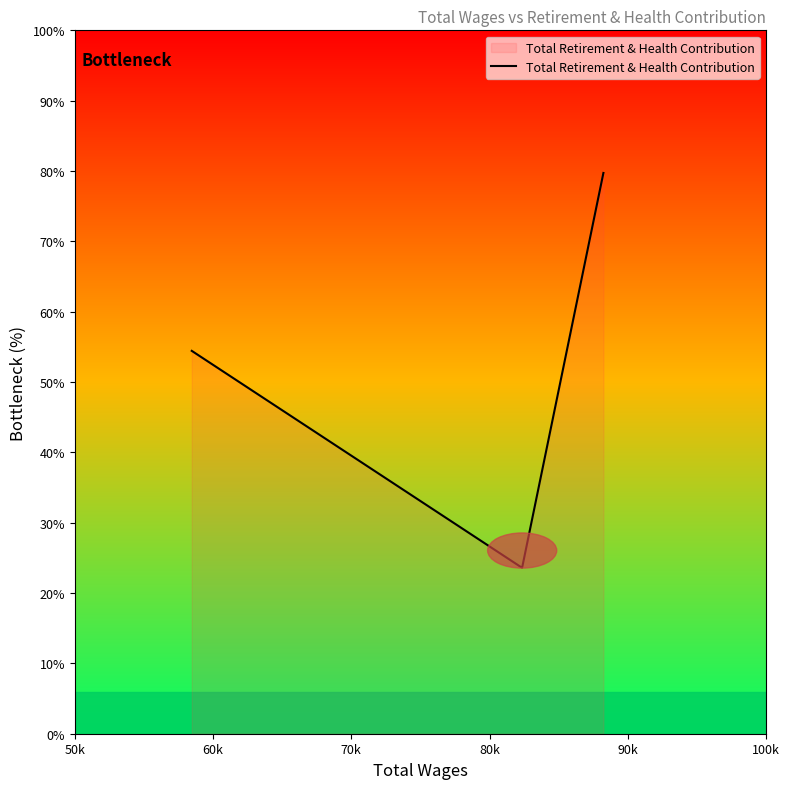

Is this an area chart (filled region under the line)?

Yes